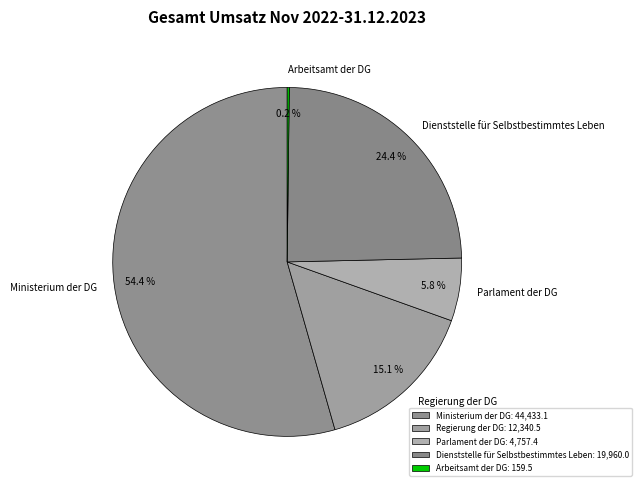

True or false: Regierung der DG accounts for 29% of the total.

False